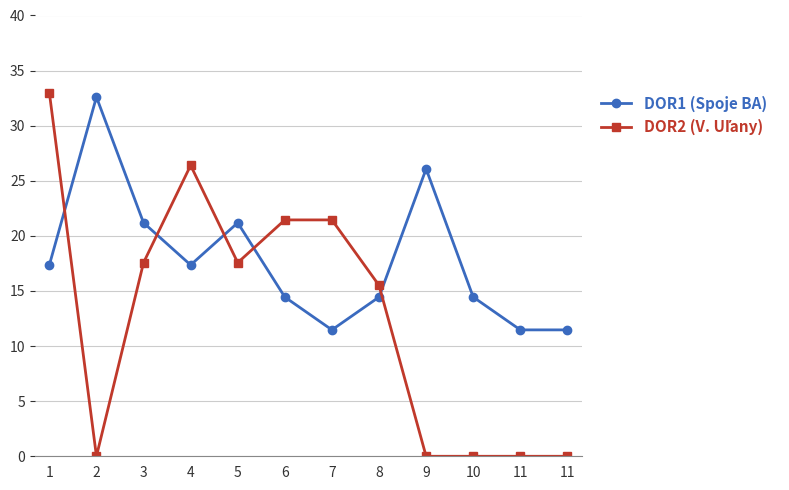

At which label is DOR2 (V. Uľany) closest to 16?

8